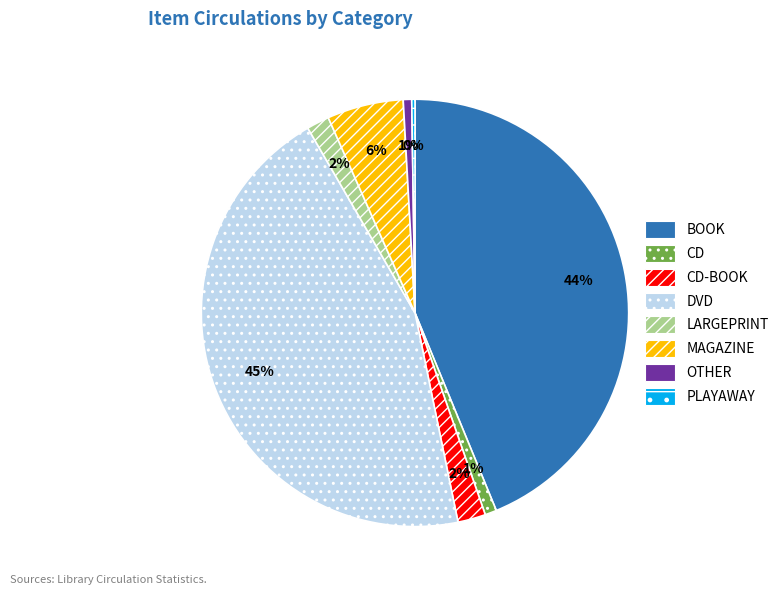

Is there a majority slice in this chart?

No